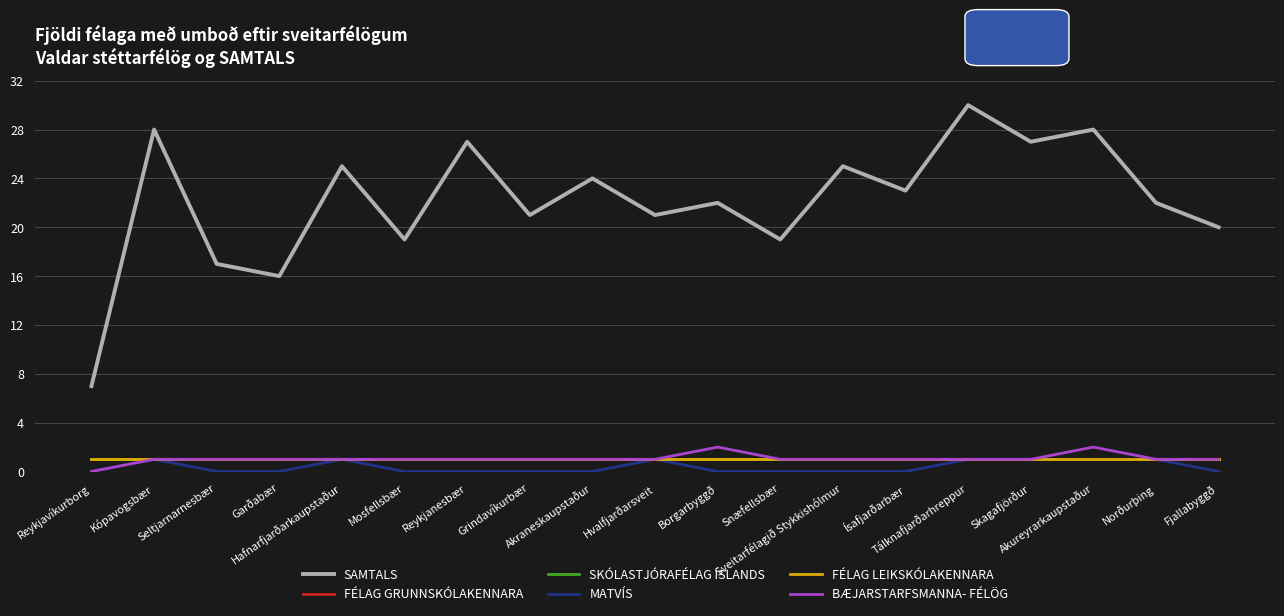

Reading left to right, extract all data points from this chart.

SAMTALS: 7	28	17	16	25	19	27	21	24	21	22	19	25	23	30	27	28	22	20
FÉLAG GRUNNSKÓLAKENNARA: 1	1	1	1	1	1	1	1	1	1	1	1	1	1	1	1	1	1	1
SKÓLASTJÓRAFÉLAG ÍSLANDS: 1	1	1	1	1	1	1	1	1	1	1	1	1	1	1	1	1	1	1
MATVÍS: 0	1	0	0	1	0	0	0	0	1	0	0	0	0	1	1	1	1	0
FÉLAG LEIKSKÓLAKENNARA: 1	1	1	1	1	1	1	1	1	1	1	1	1	1	1	1	1	1	1
BÆJARSTARFSMANNA- FÉLÖG: 0	1	1	1	1	1	1	1	1	1	2	1	1	1	1	1	2	1	1